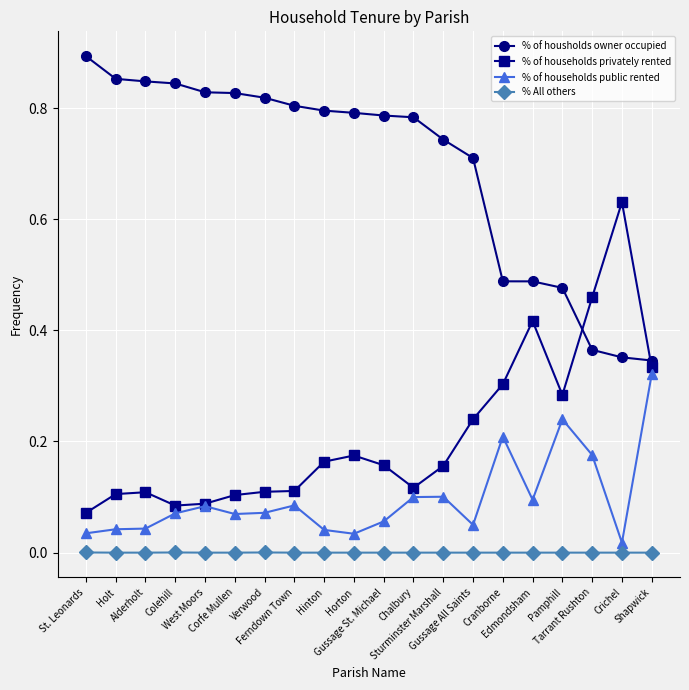

True or false: % of households privately rented and % All others cross at least once.

False